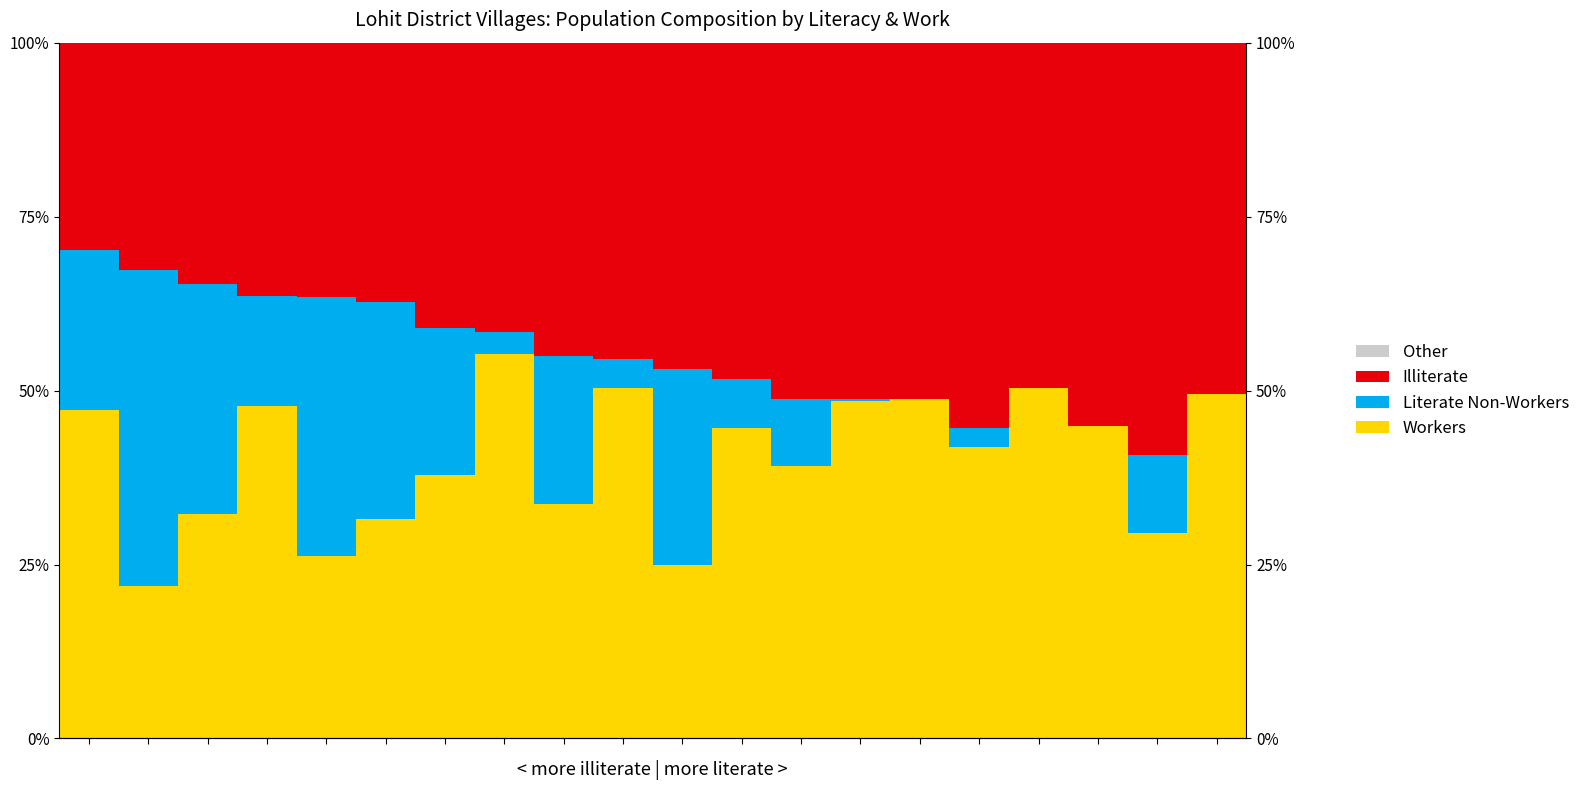

The value of Illiterate at 1 is 0.3. True or false?

True